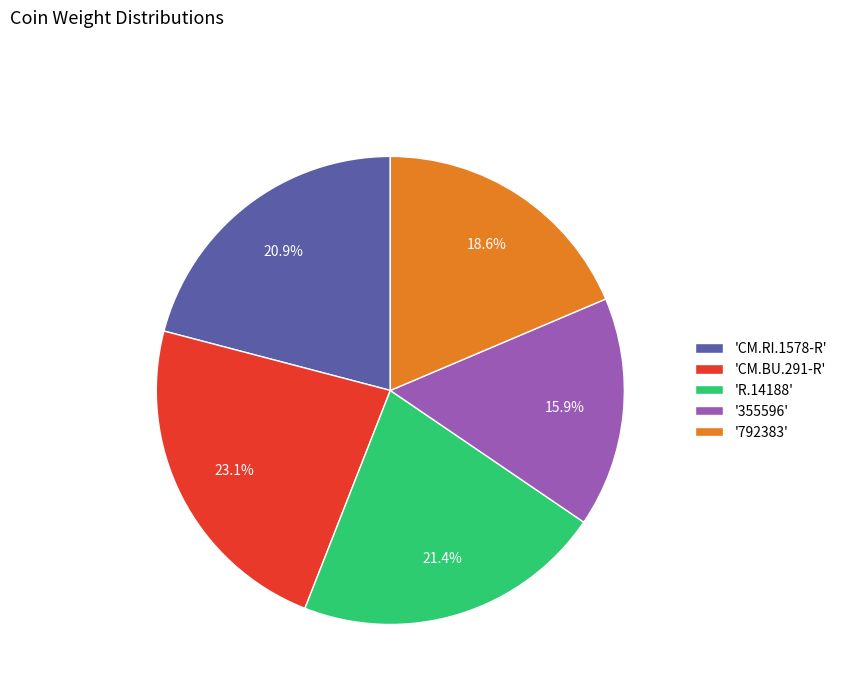

Between 'R.14188' and '355596', which is larger?

'R.14188'